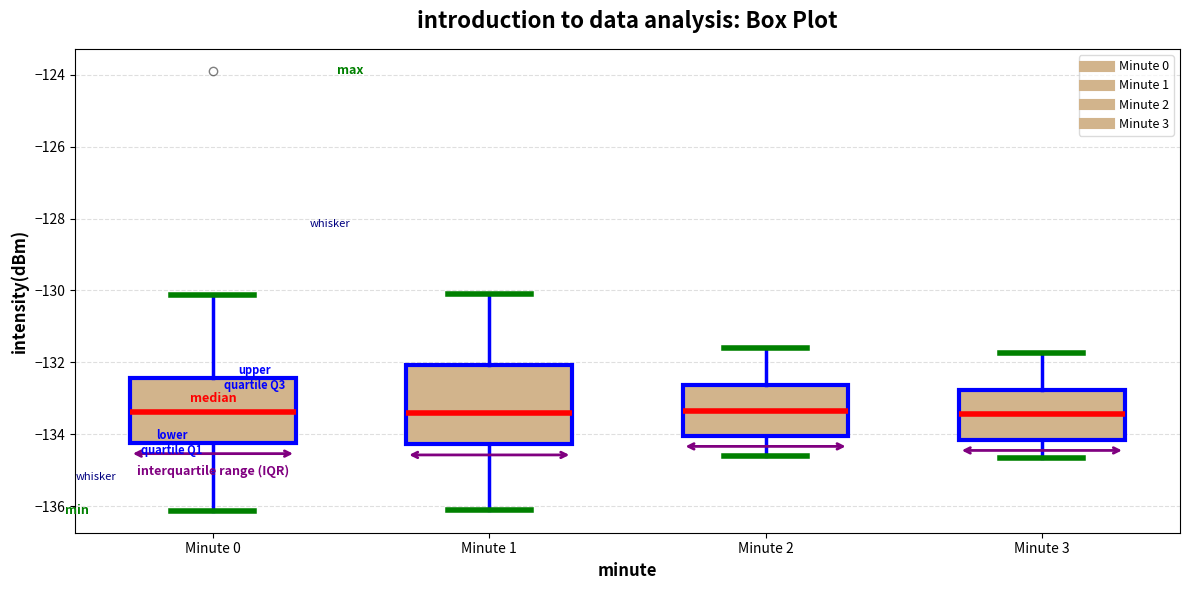

Reading left to right, transcribe this box plot: for each box, give where its median line is, the range the box spans, and where its two whiskers end, as read against the y-axis. The values are not printed on the chart, so give them approximately, as read against the axis.

Minute 0: median -133.4, box -134.2 to -132.4, whiskers -136.2 to -130.2
Minute 1: median -133.4, box -134.2 to -132.0, whiskers -136.2 to -130.0
Minute 2: median -133.4, box -134.0 to -132.6, whiskers -134.6 to -131.6
Minute 3: median -133.4, box -134.2 to -132.8, whiskers -134.6 to -131.8